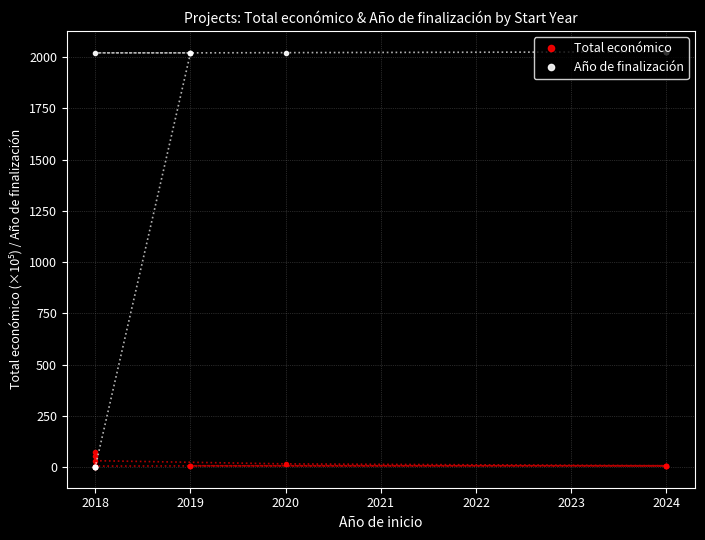

Rank the series by their average value, from highest to lowest.

Año de finalización, Total económico